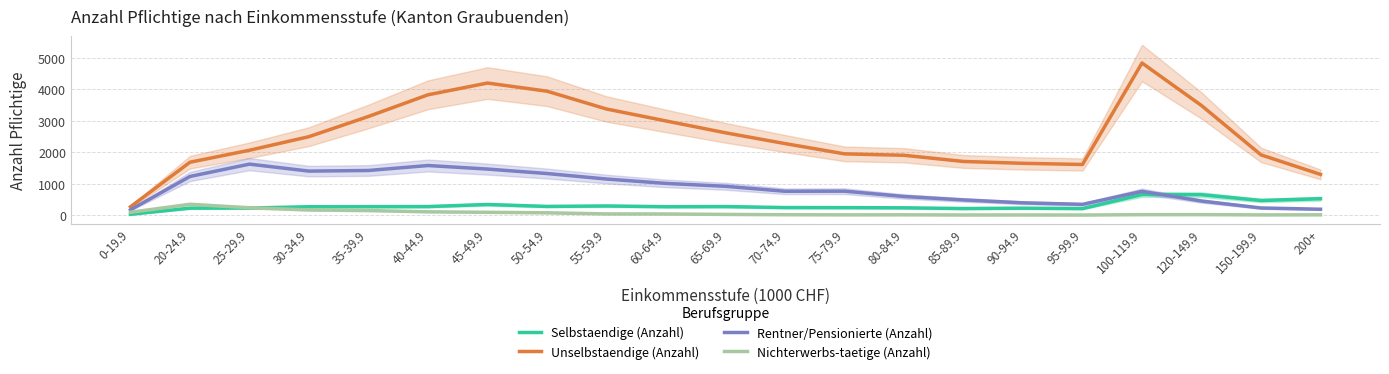

What position from the right is 55-59.9?

13